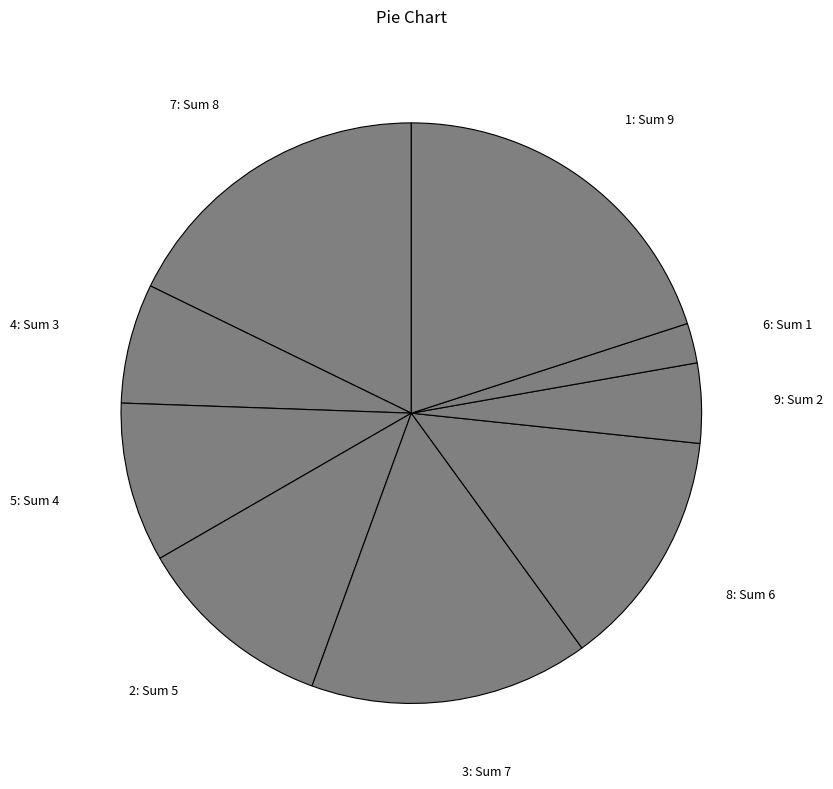

Which slice is the smallest?

6: Sum 1